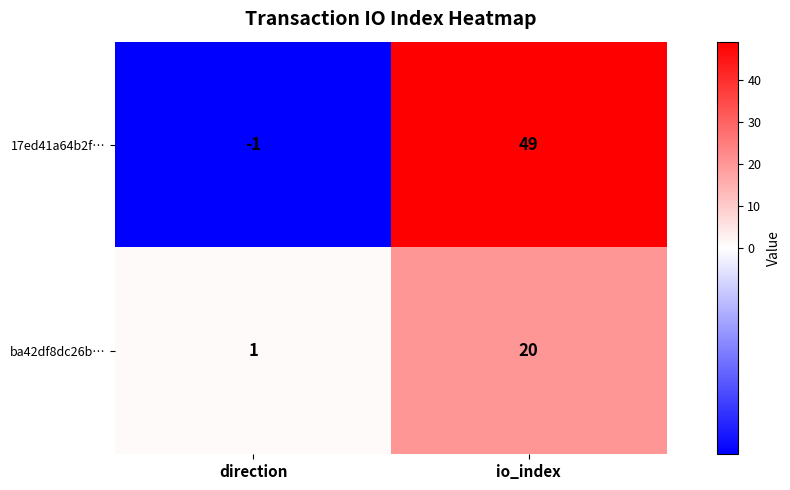

Which label corresponds to the smallest value in the chart?

direction